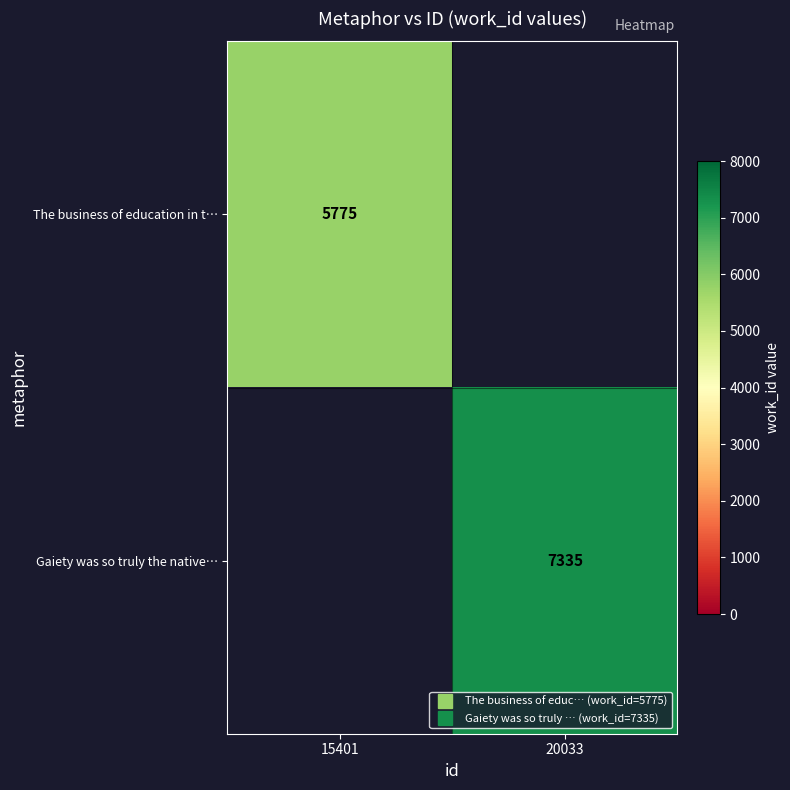

Between 15401 and 20033, which is larger?

20033